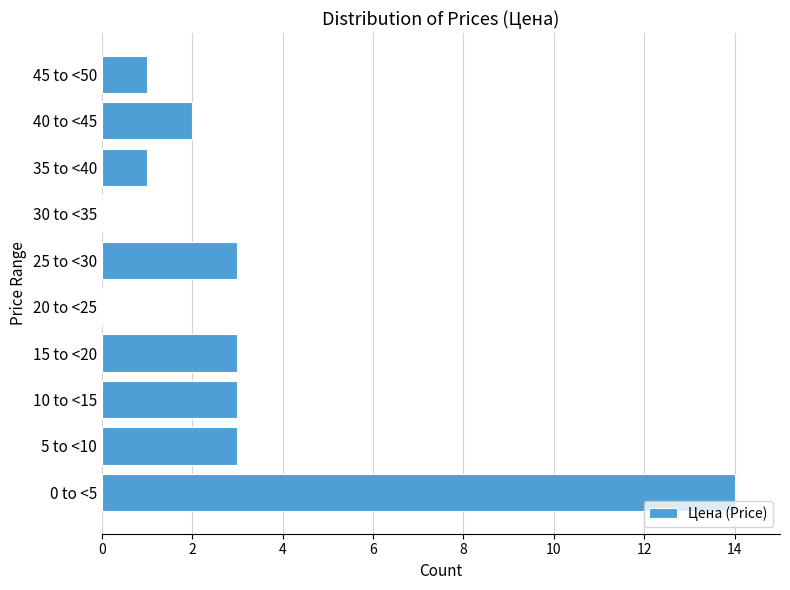

Reading bottom to top, list all the values displayed in this chart.

0 to <5=14	5 to <10=3	10 to <15=3	15 to <20=3	20 to <25=0	25 to <30=3	30 to <35=0	35 to <40=1	40 to <45=2	45 to <50=1